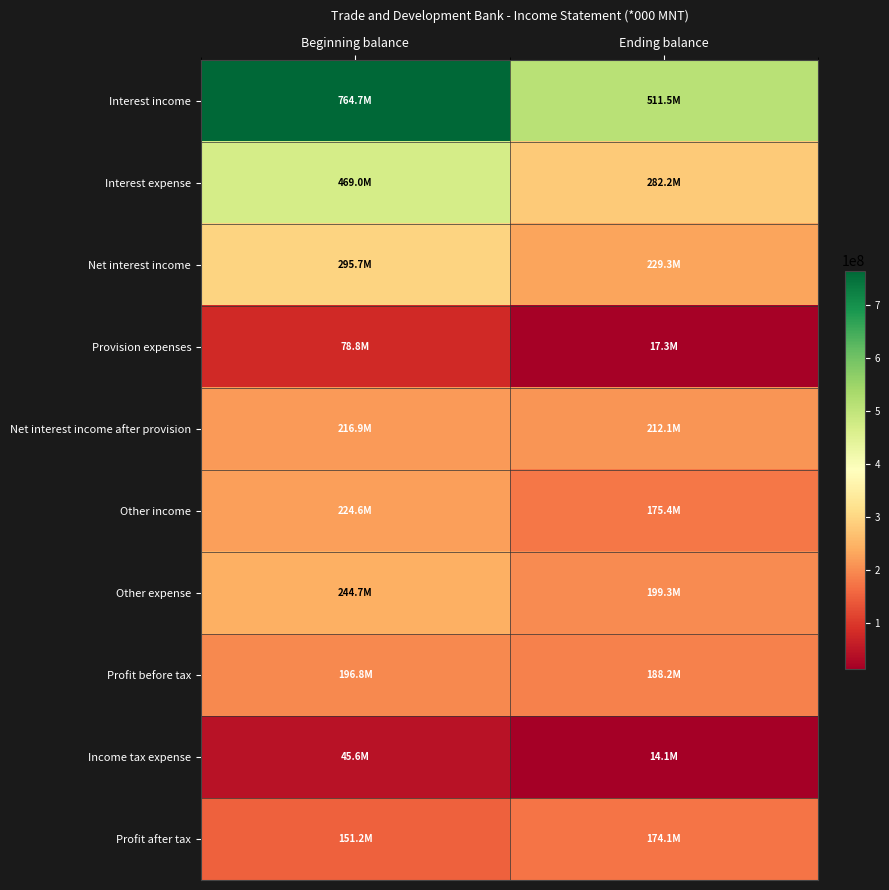

Count the number of data series in this chart.

10